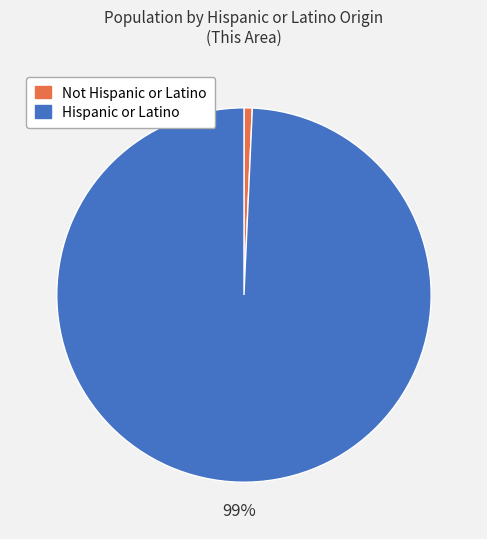

How many segments does this pie chart have?

2